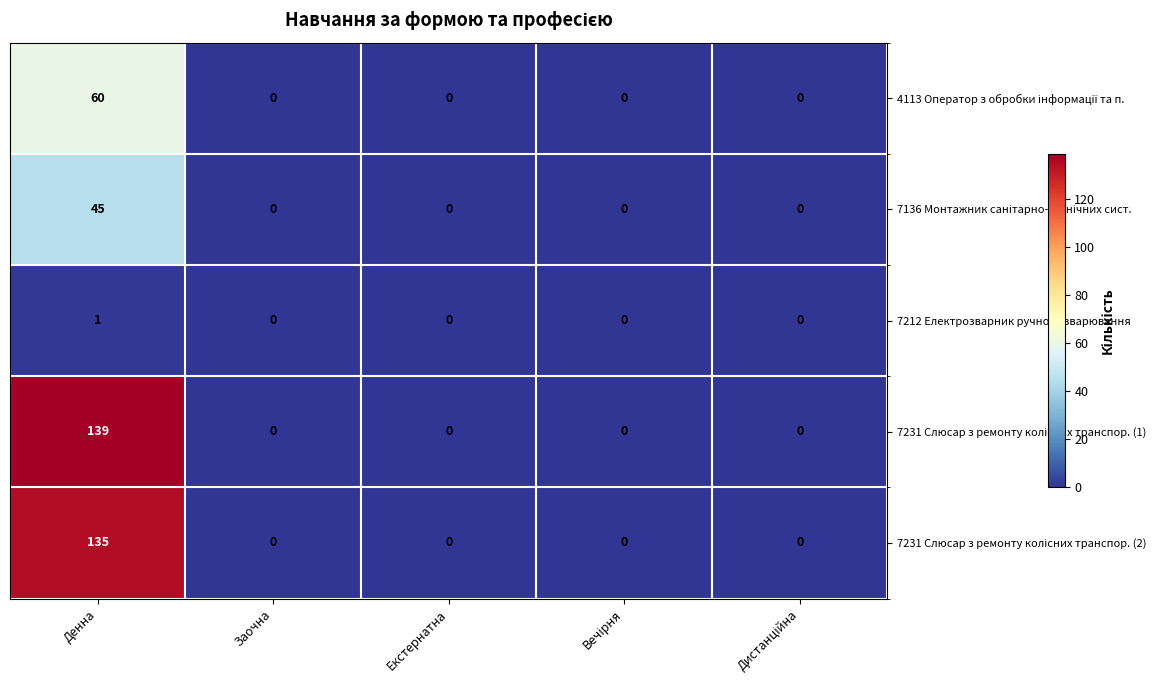

At which category is the sum across all series the highest?

Денна